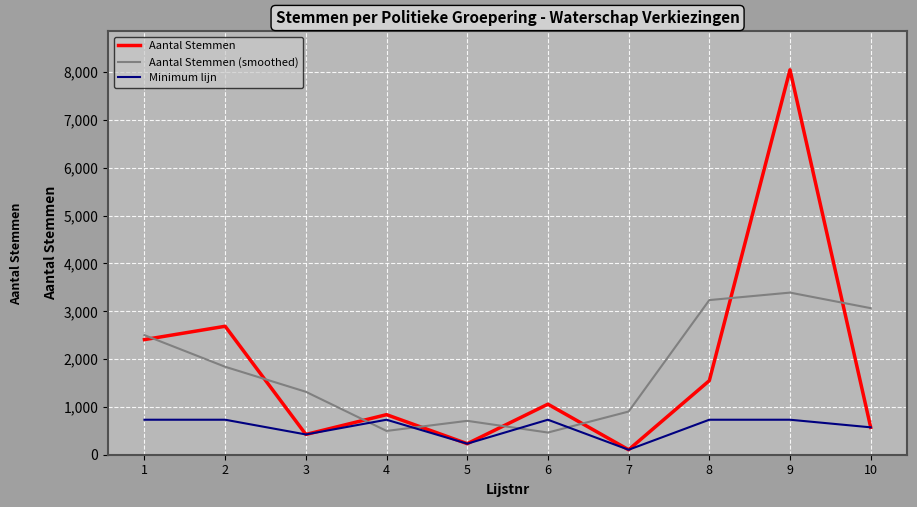

Which series changed the most between 6 and 9?

Aantal Stemmen